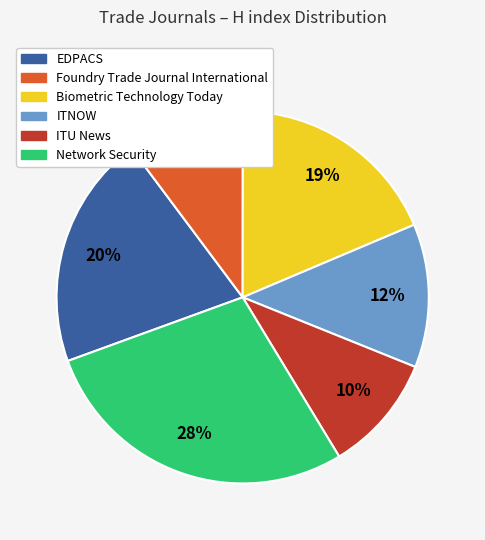

Which category has the biggest portion of the pie?

Network Security